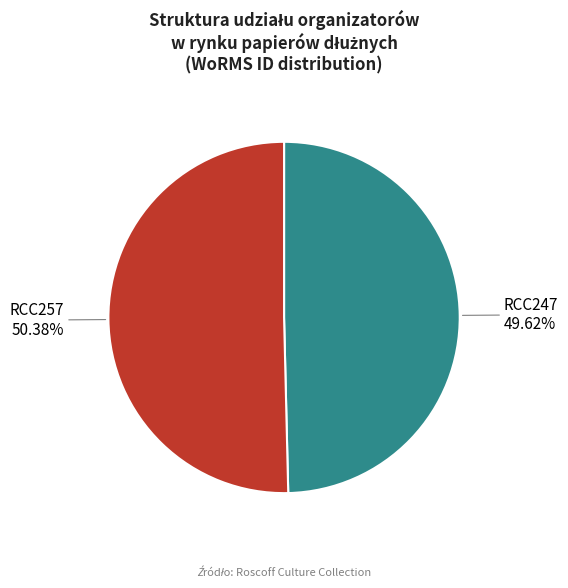

To the nearest percent, what portion does RCC247 represent?

50%